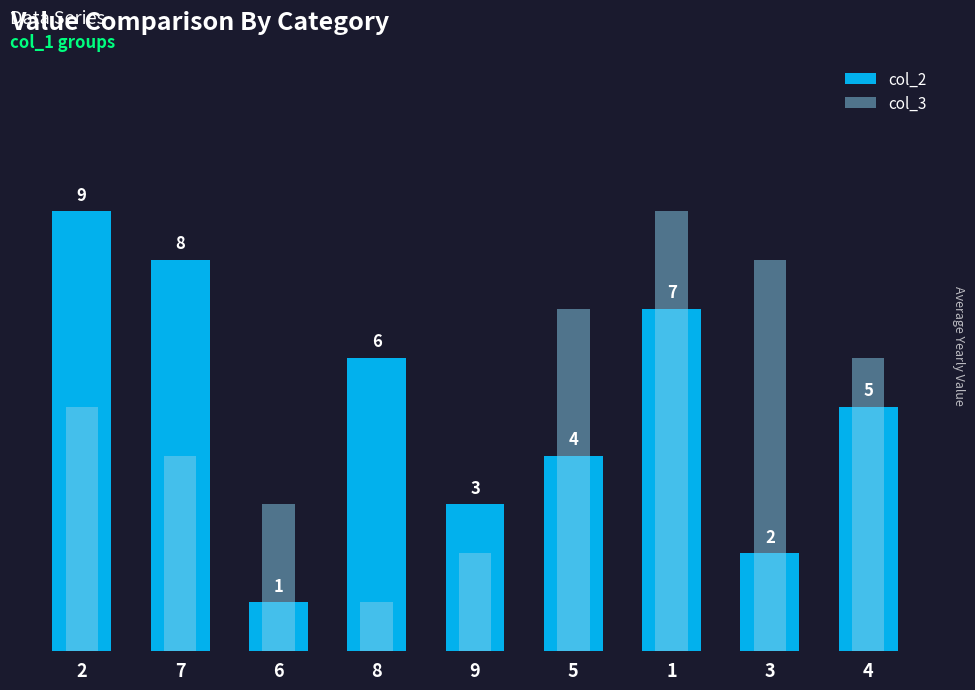

Reading right to left, what are all the values shown in this chart?

col_2: 4=5	3=2	1=7	5=4	9=3	8=6	6=1	7=8	2=9
col_3: 4=6	3=8	1=9	5=7	9=2	8=1	6=3	7=4	2=5